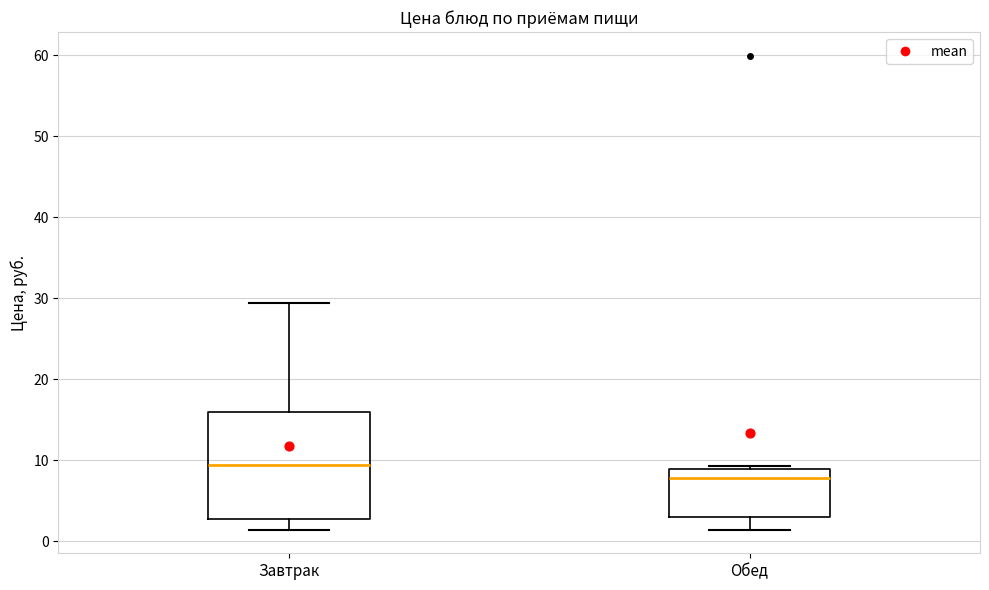

Which box has the lowest median line?

Обед